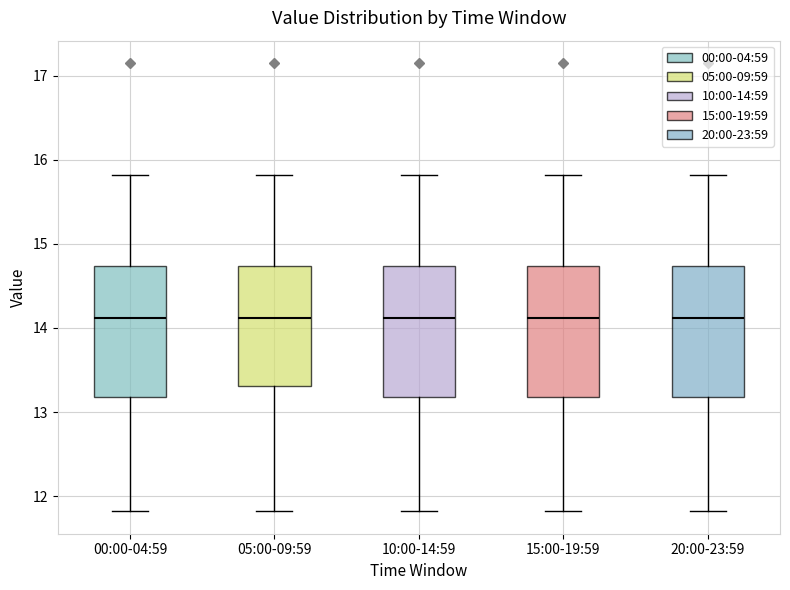

Where does the upper whisker of the box for 10:00-14:59 end on the y-axis? The values are not printed on the chart, so give them approximately, as read against the axis.

15.8